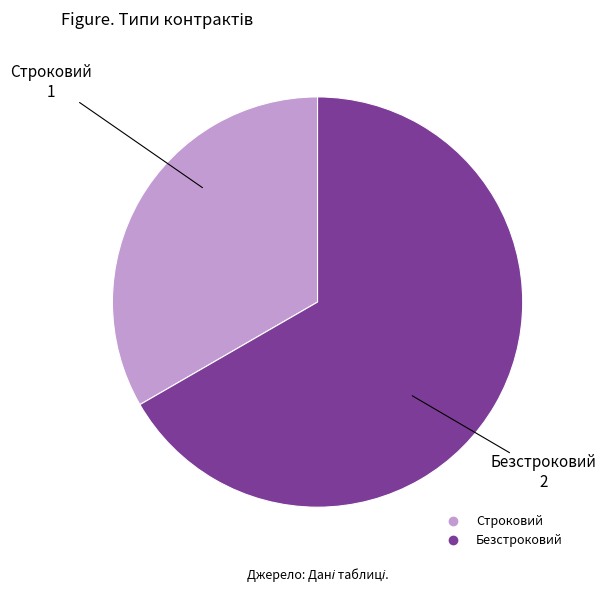

Do Безстроковий and Строковий together represent more than half of the pie?

Yes